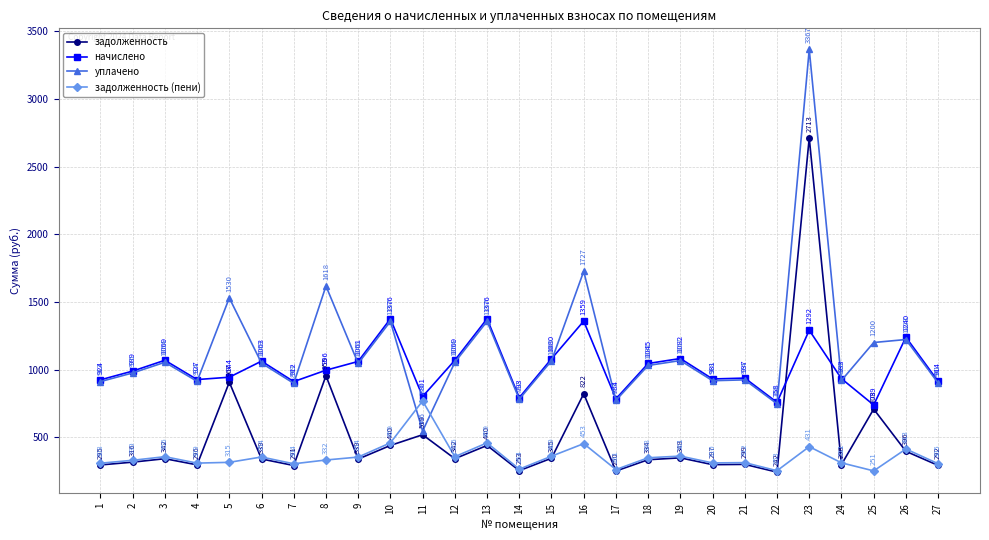

True or false: начислено and задолженность (пени) cross at least once.

False